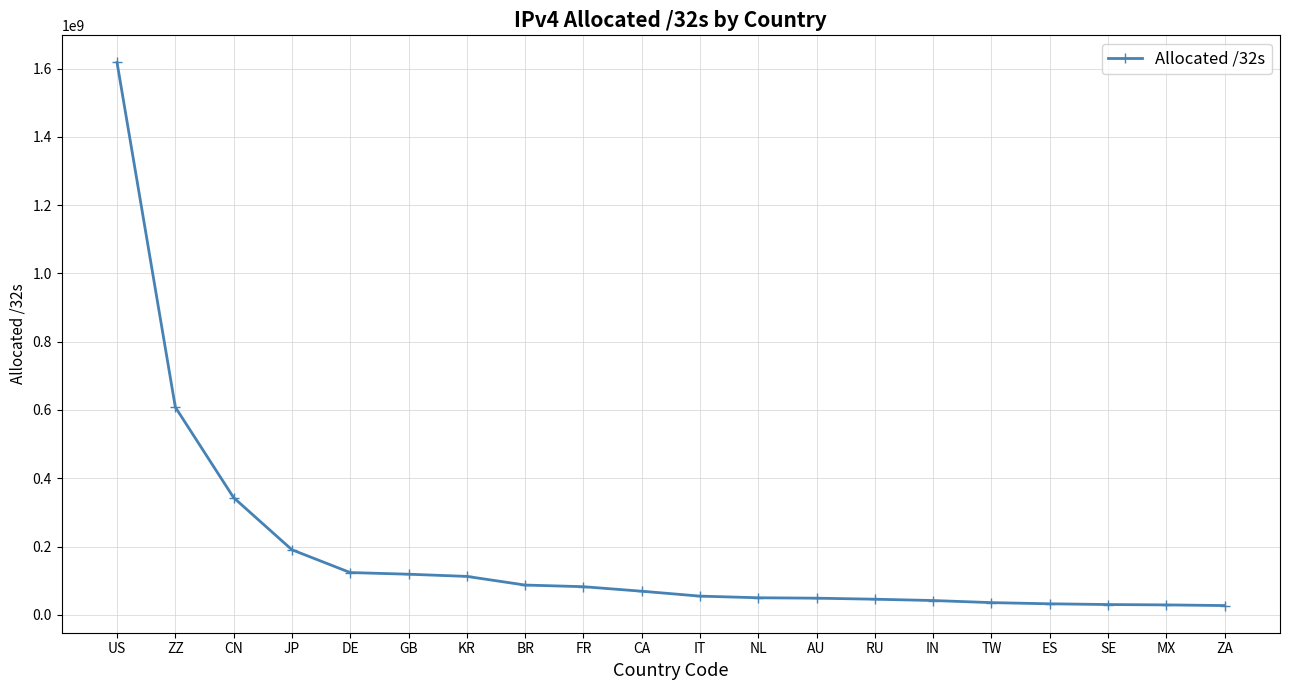

What is the sum of all values?

3748894520